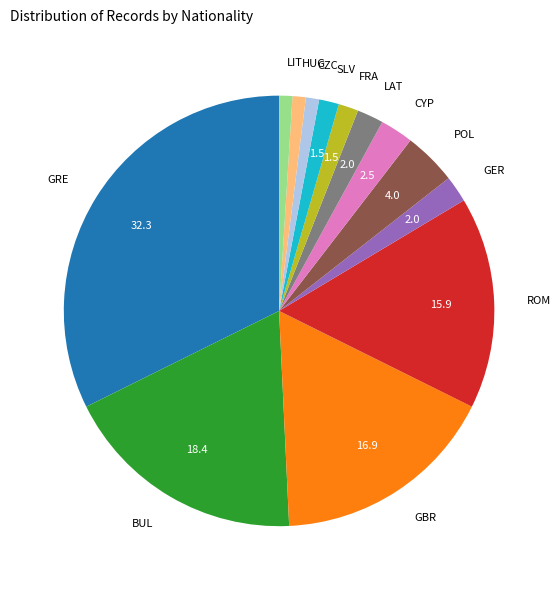

What is the ratio of the value at CZC to the value at LAT?

0.5